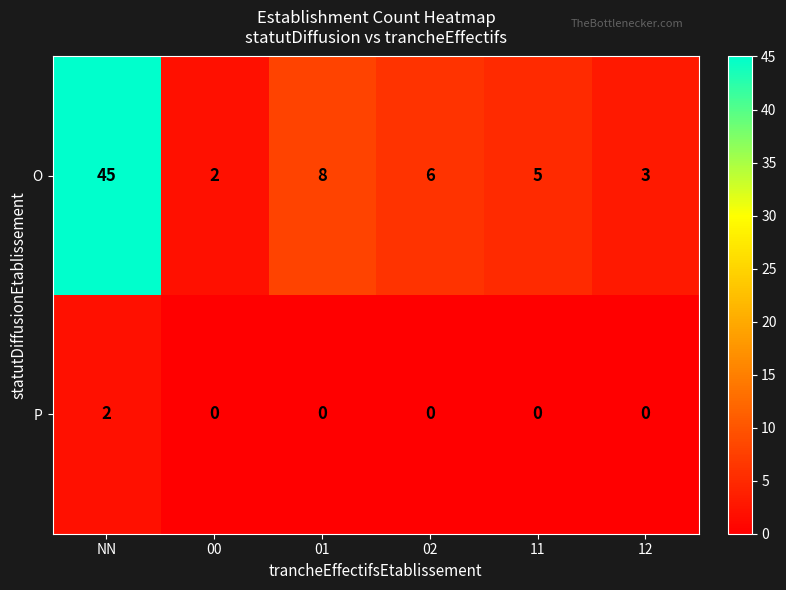

How many data points in P are above 0?

1